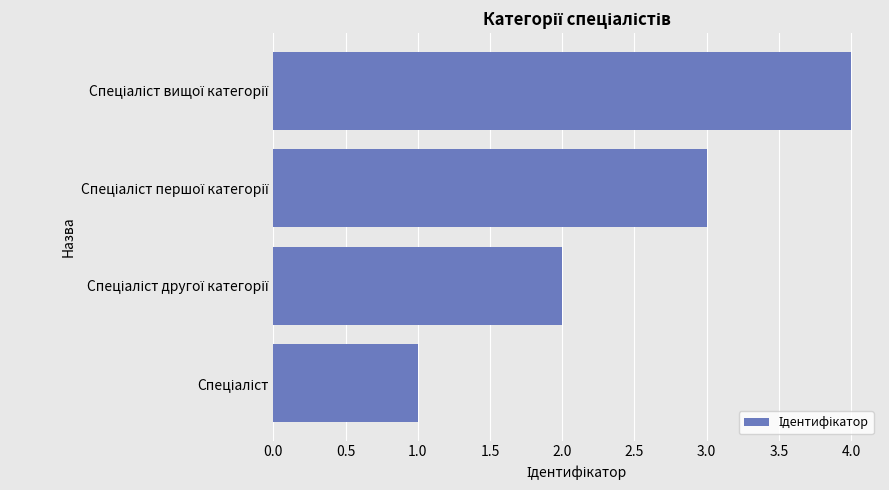

What is the sum of all values?

10